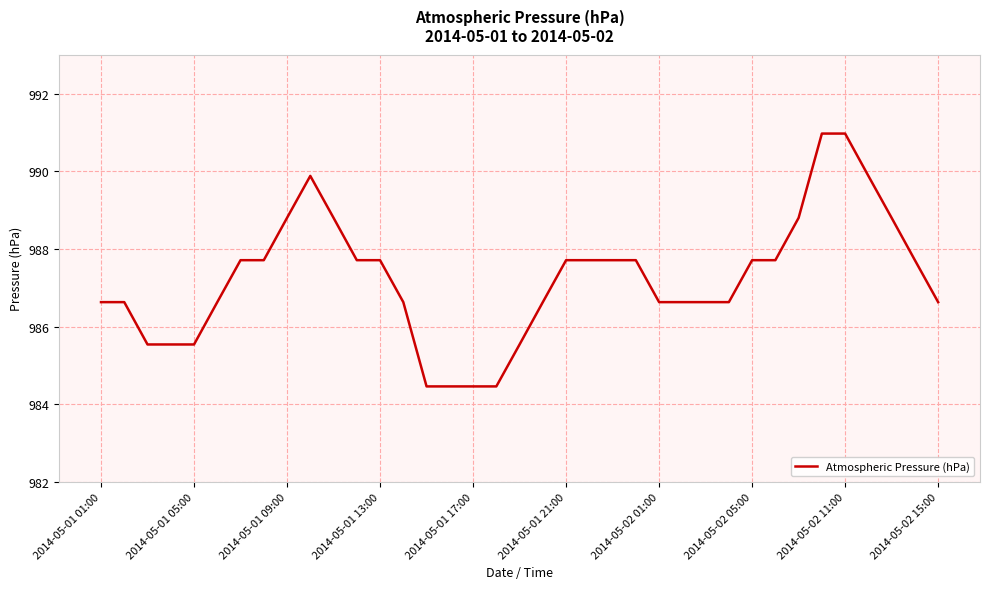

Count the number of categories in the chart.

37